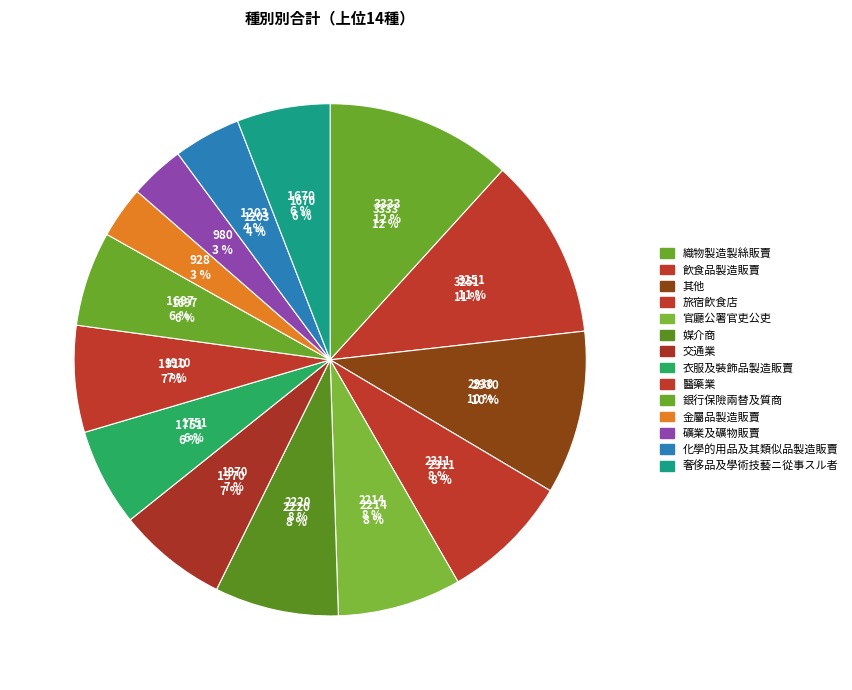

Does any single category account for the majority?

No